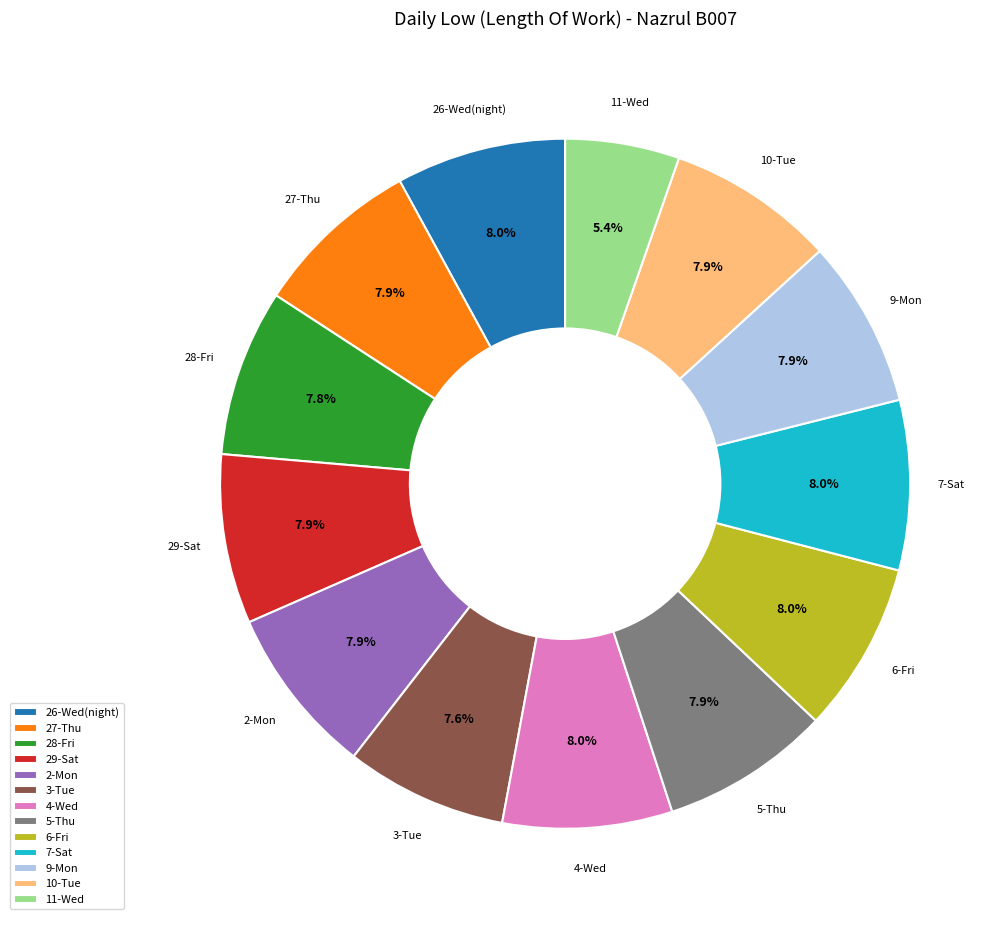

Is 29-Sat the majority of the pie?

No